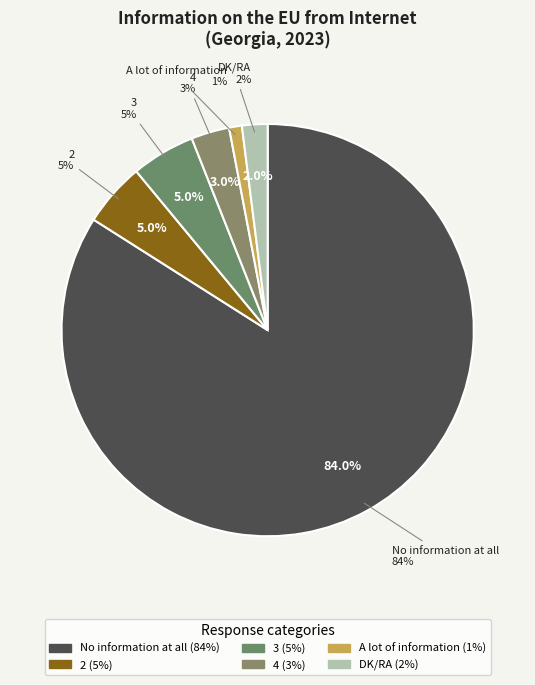

Is there any slice that represents more than half of the pie?

Yes